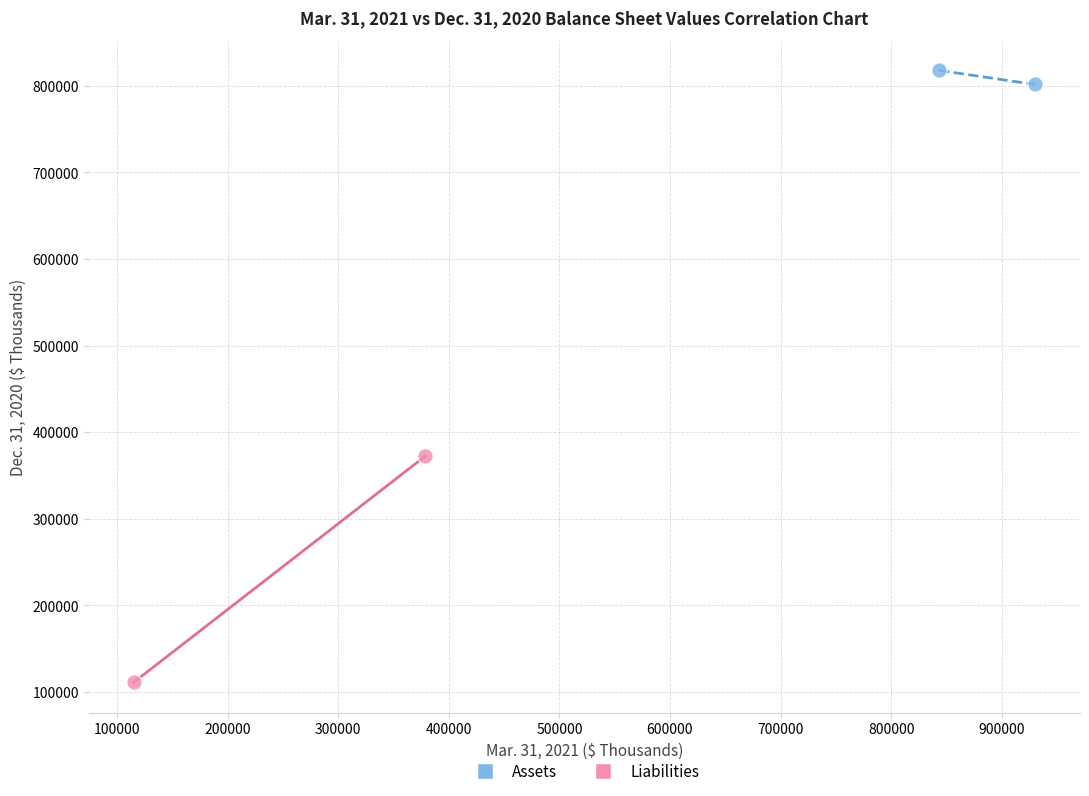

Which series reaches the maximum Y coordinate?

Assets